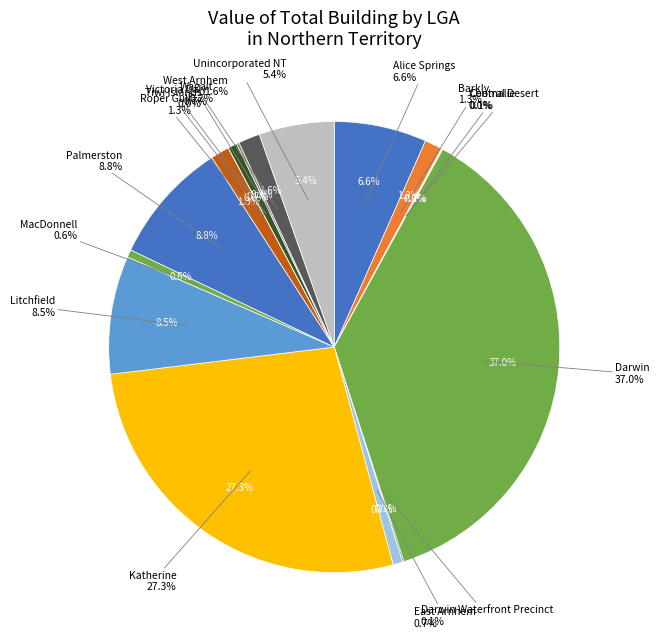

How many segments does this pie chart have?

17